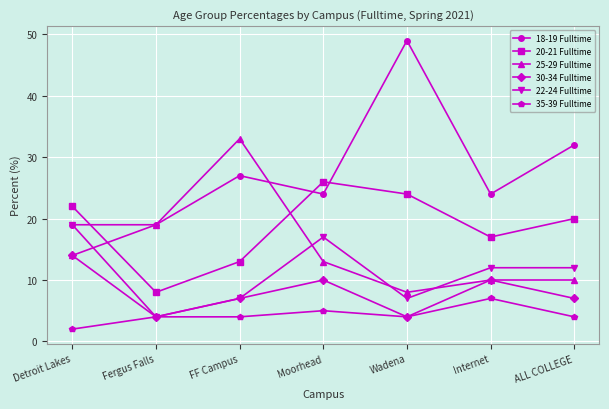

In 30-34 Fulltime, how many points are lower than both neighbors (excluding endpoints)?

2